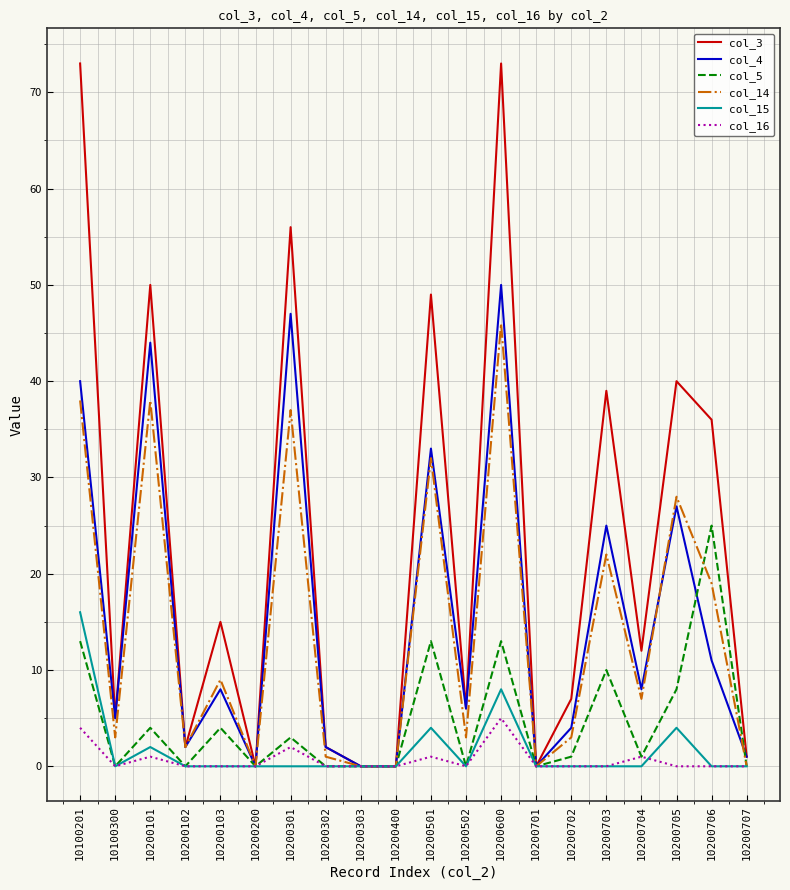

The value of col_14 at 10200303 is 0. True or false?

True